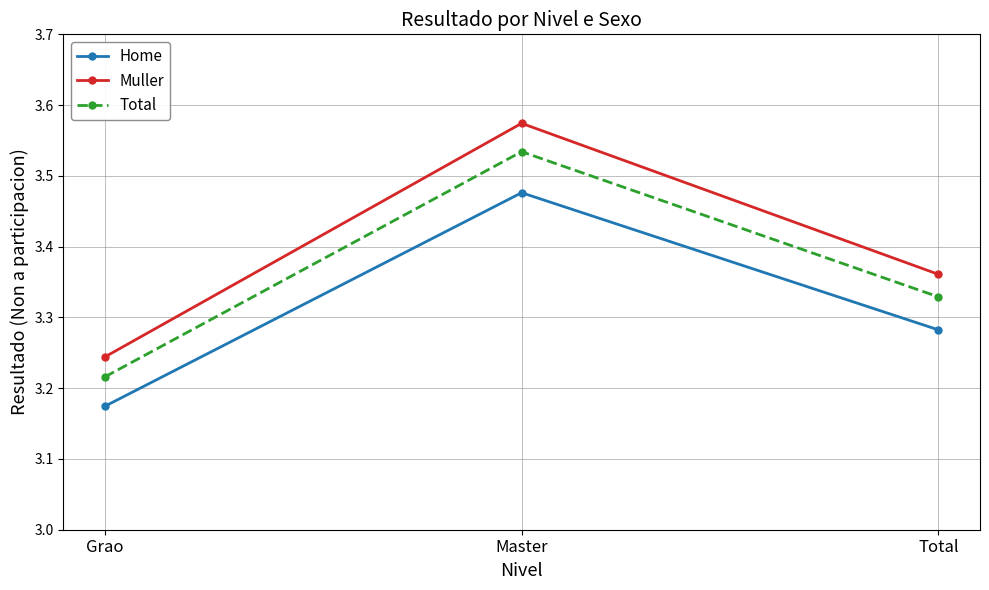

How many data points does each series have?

3